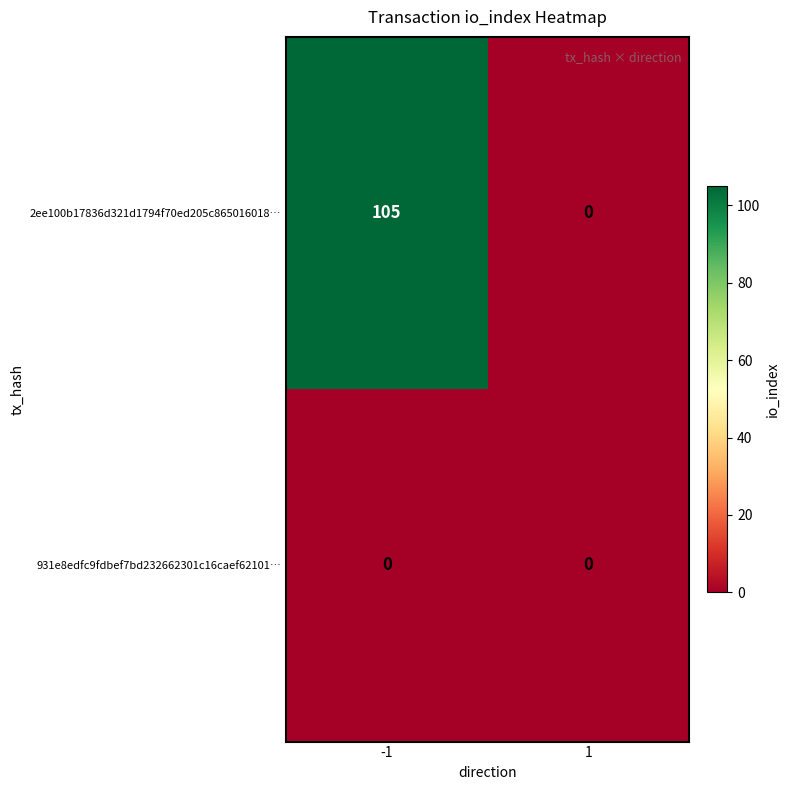

Read the 2ee100b17836d321d1794f70ed205c865016018… value at -1, to the nearest 5.

105